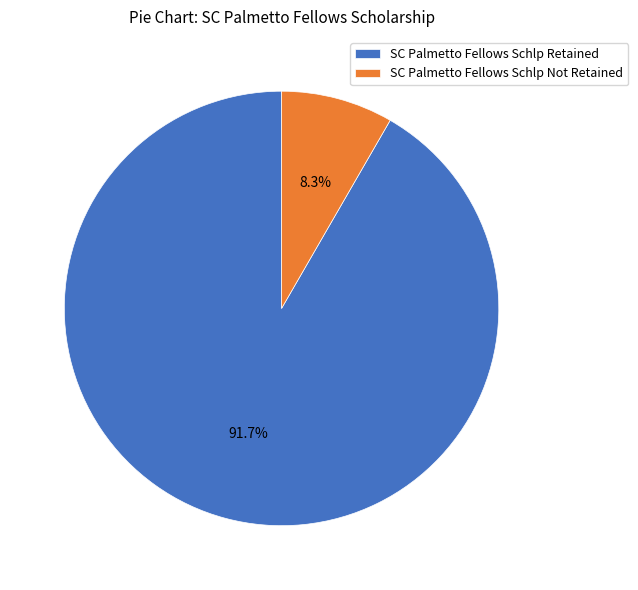

Is it true that SC Palmetto Fellows Schlp Not Retained is 3% of the pie?

False